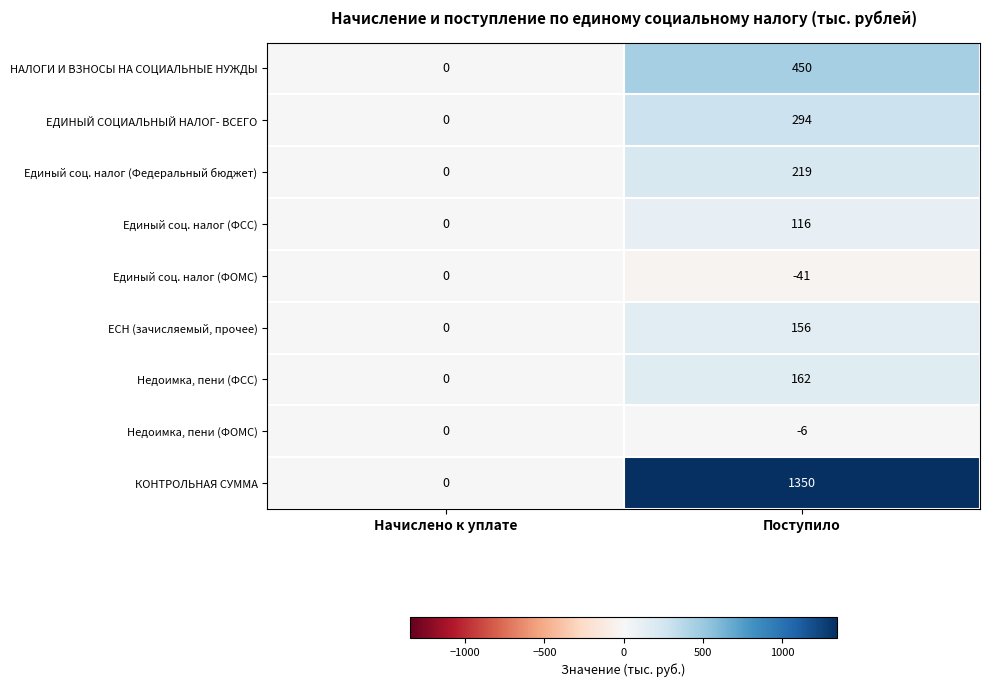

At which category is the sum across all series the highest?

Поступило